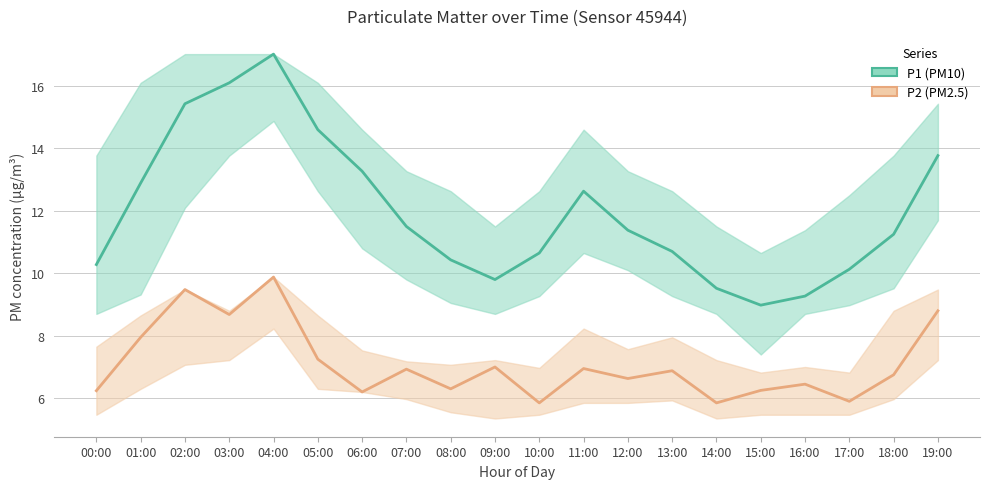

What position from the left is 10:00?

11